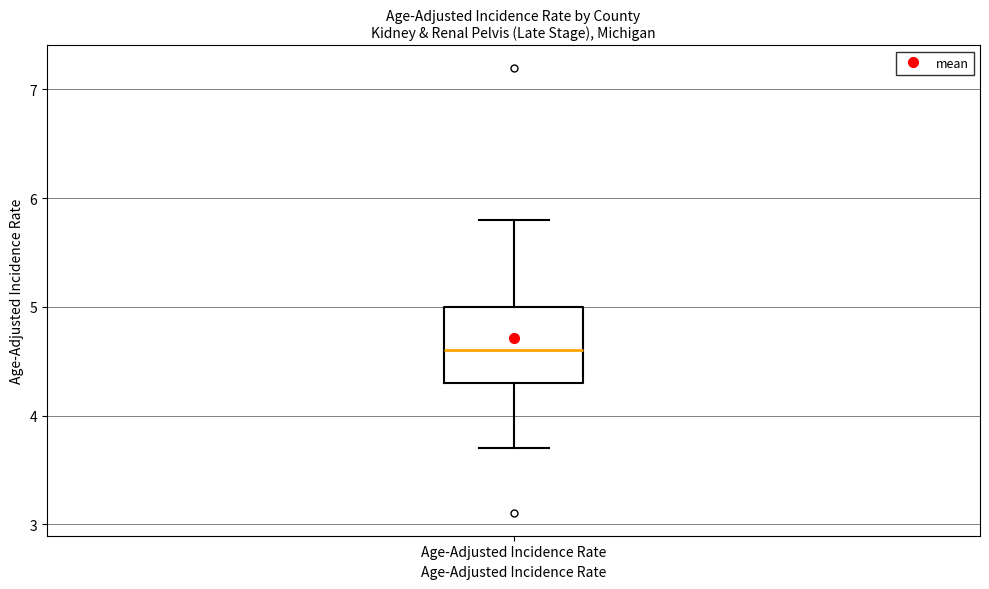

Read this box plot against the y-axis: the position of the median line, the range covered by the box, and the ends of both whiskers. The values are not printed on the chart, so give them approximately, as read against the axis.

median 4.6, box 4.3 to 5.0, whiskers 3.7 to 5.8